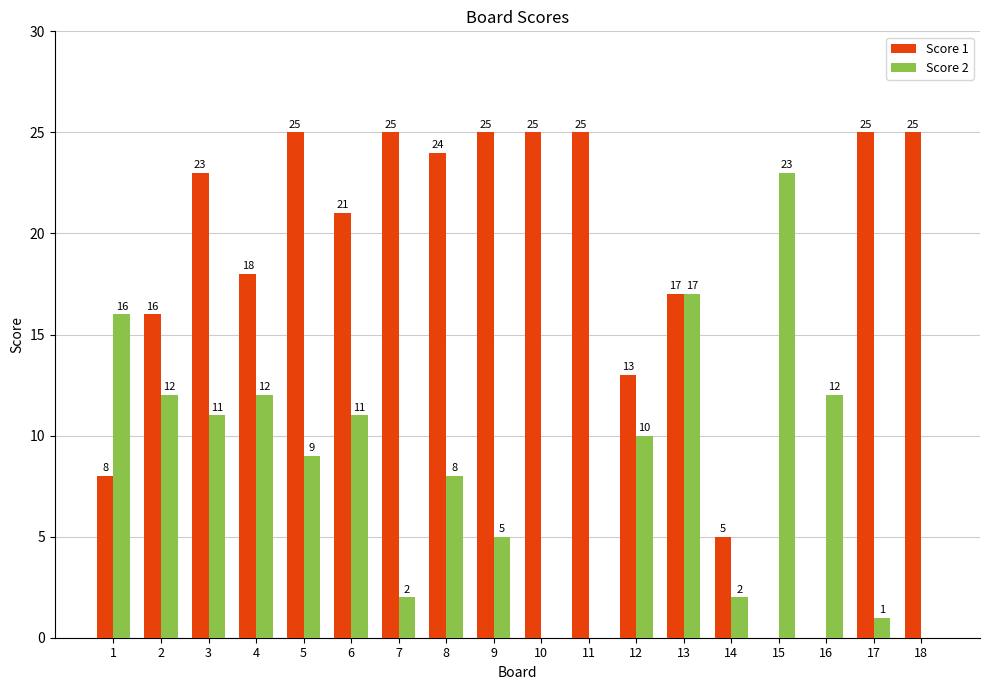

Which series has the largest total across all categories?

Score 1